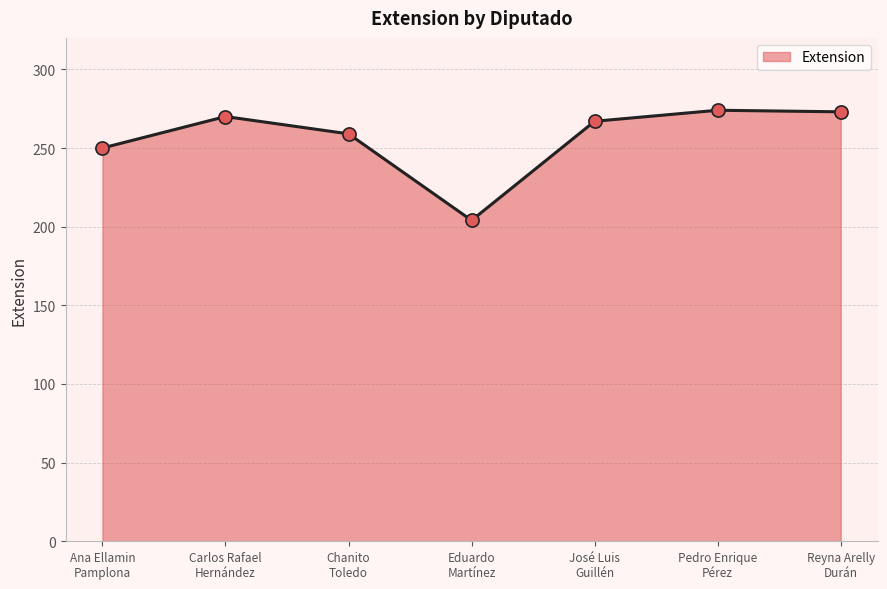

What is the change in value from Ana Ellamin
Pamplona to Pedro Enrique
Pérez?

+24